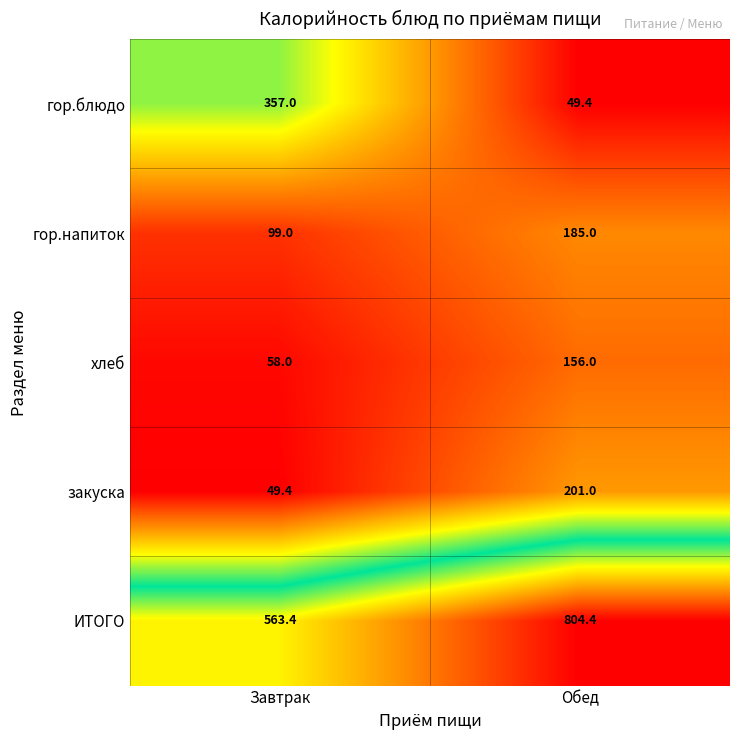

Which category has the lowest value in the закуска series?

Завтрак